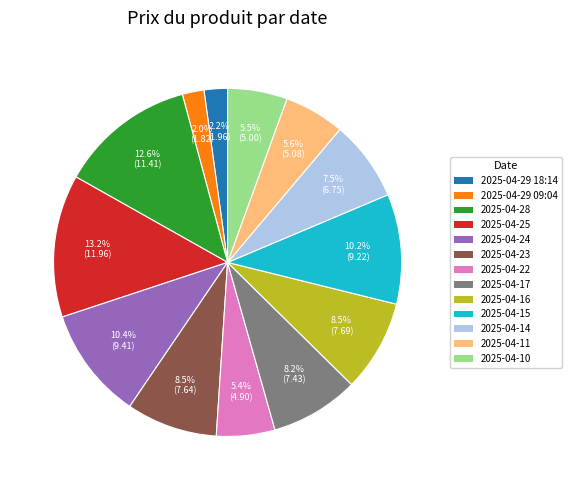

Which category has the biggest portion of the pie?

2025-04-25